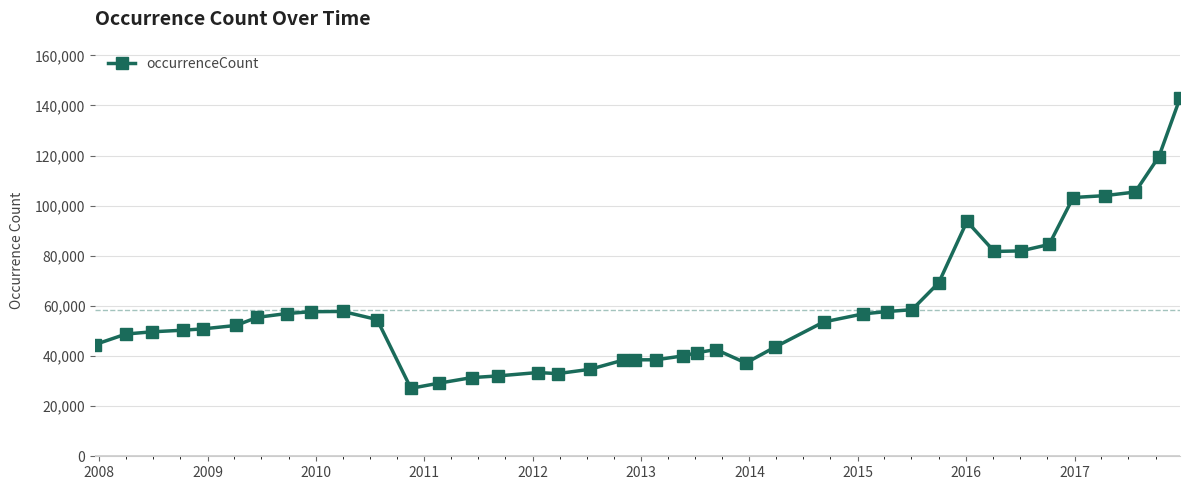

What is the smallest value displayed?

27125